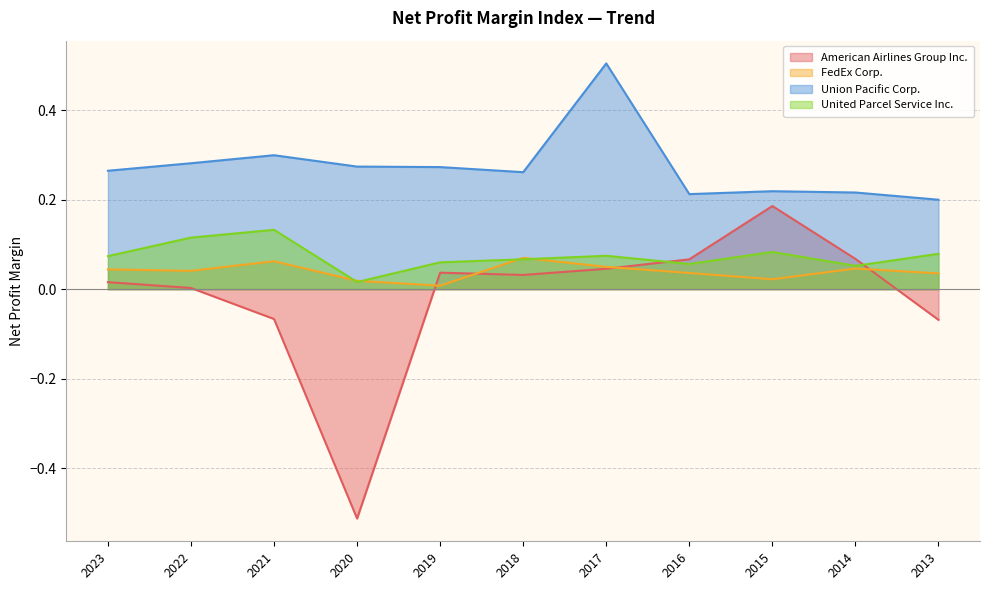

Reading left to right, transcribe all the data shown in this chart.

American Airlines Group Inc.: 2023=0.0	2022=0.0	2021=-0.1	2020=-0.5	2019=0.0	2018=0.0	2017=0.0	2016=0.1	2015=0.2	2014=0.1	2013=-0.1
FedEx Corp.: 2023=0.0	2022=0.0	2021=0.1	2020=0.0	2019=0.0	2018=0.1	2017=0.0	2016=0.0	2015=0.0	2014=0.0	2013=0.0
Union Pacific Corp.: 2023=0.3	2022=0.3	2021=0.3	2020=0.3	2019=0.3	2018=0.3	2017=0.5	2016=0.2	2015=0.2	2014=0.2	2013=0.2
United Parcel Service Inc.: 2023=0.1	2022=0.1	2021=0.1	2020=0.0	2019=0.1	2018=0.1	2017=0.1	2016=0.1	2015=0.1	2014=0.1	2013=0.1